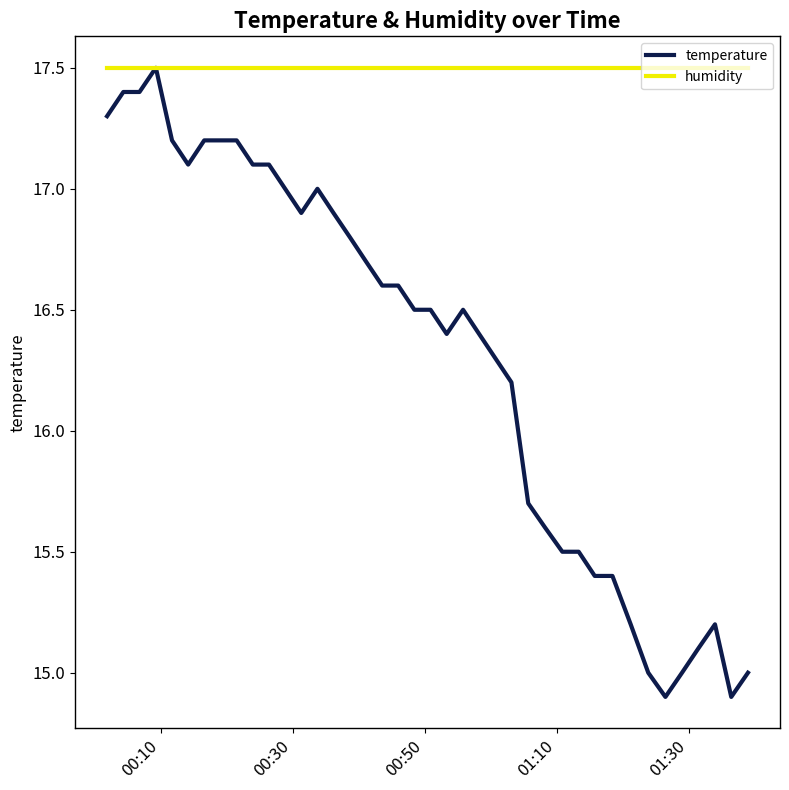

Reading left to right, transcribe all the data shown in this chart.

temperature: 17.3	17.4	17.4	17.5	17.2	17.1	17.2	17.2	17.2	17.1	17.1	17.0	16.9	17.0	16.9	16.8	16.7	16.6	16.6	16.5	16.5	16.4	16.5	16.4	16.3	16.2	15.7	15.6	15.5	15.5	15.4	15.4	15.2	15.0	14.9	15.0	15.1	15.2	14.9	15.0
humidity: 17.5	17.5	17.5	17.5	17.5	17.5	17.5	17.5	17.5	17.5	17.5	17.5	17.5	17.5	17.5	17.5	17.5	17.5	17.5	17.5	17.5	17.5	17.5	17.5	17.5	17.5	17.5	17.5	17.5	17.5	17.5	17.5	17.5	17.5	17.5	17.5	17.5	17.5	17.5	17.5